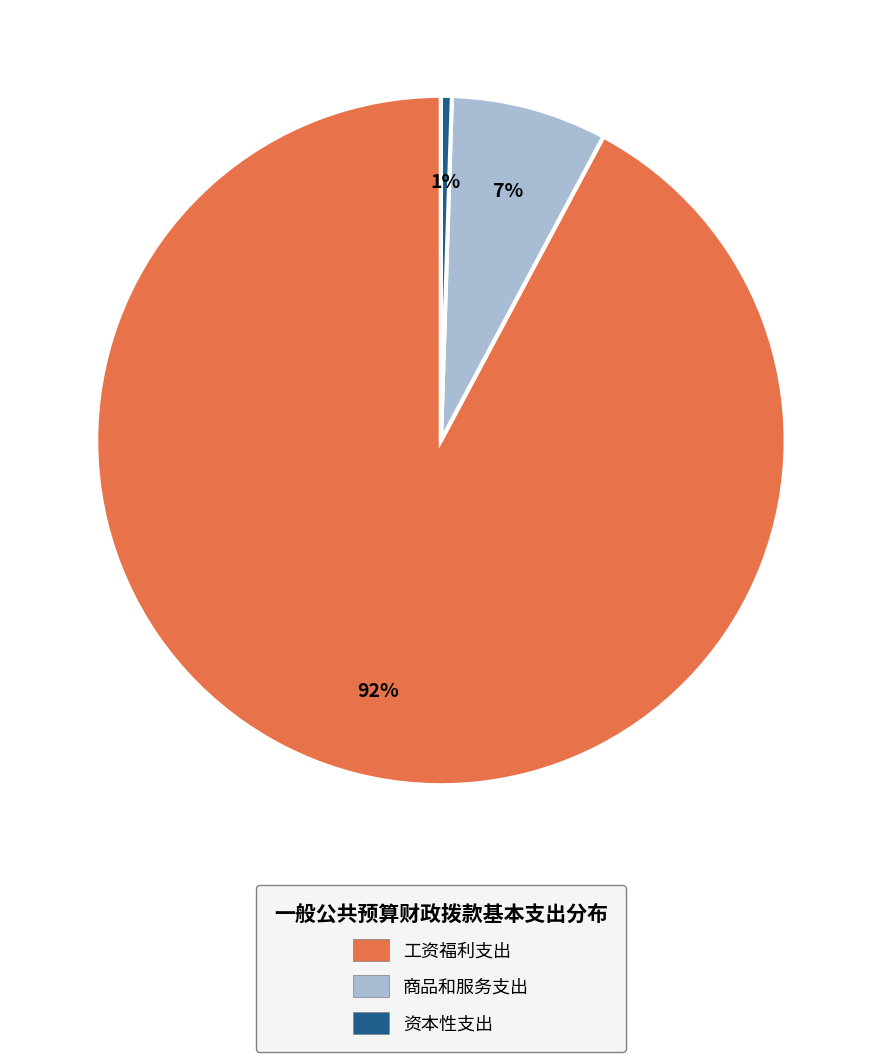

Do 商品和服务支出 and 工资福利支出 together represent more than half of the pie?

Yes